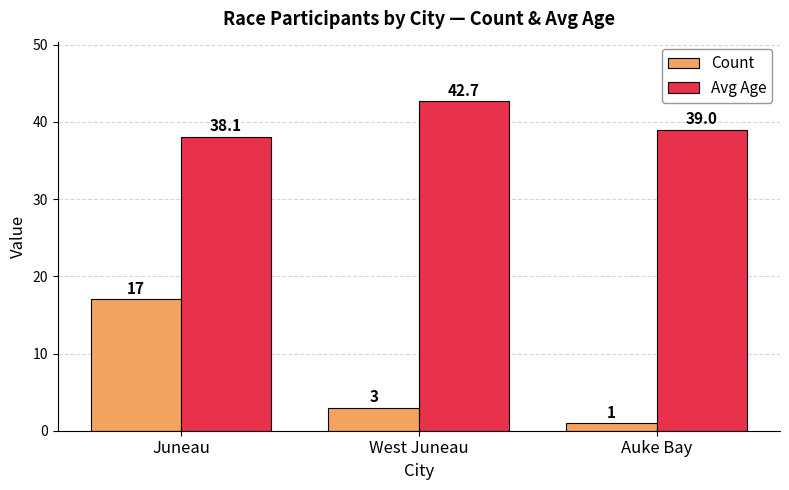

Reading left to right, what are all the values shown in this chart?

Count: Juneau=17.0	West Juneau=3.0	Auke Bay=1.0
Avg Age: Juneau=38.1	West Juneau=42.7	Auke Bay=39.0